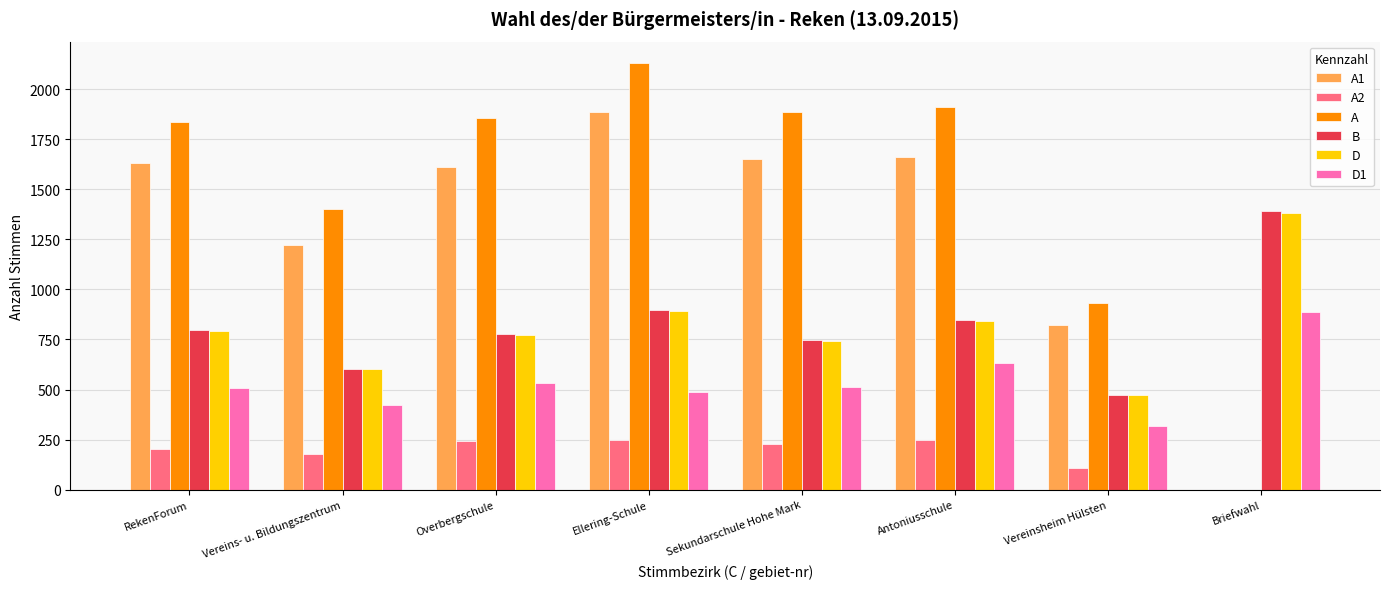

What is the sum of all D values?

6497